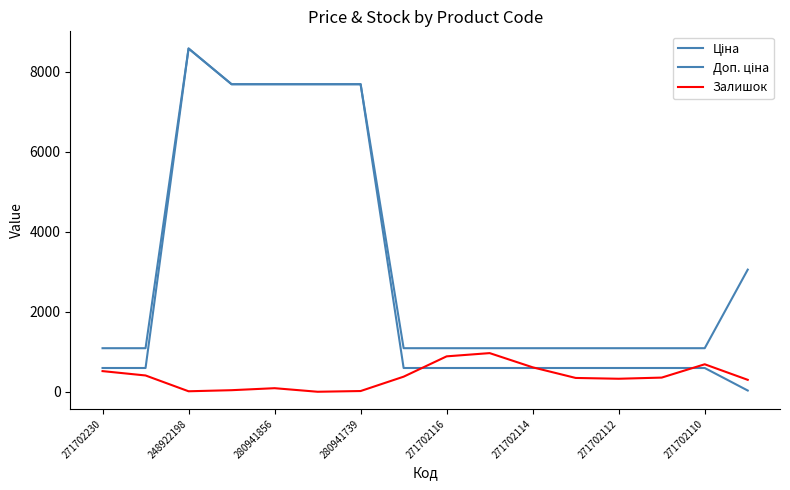

Does the chart display data point markers on the line(s)?

No